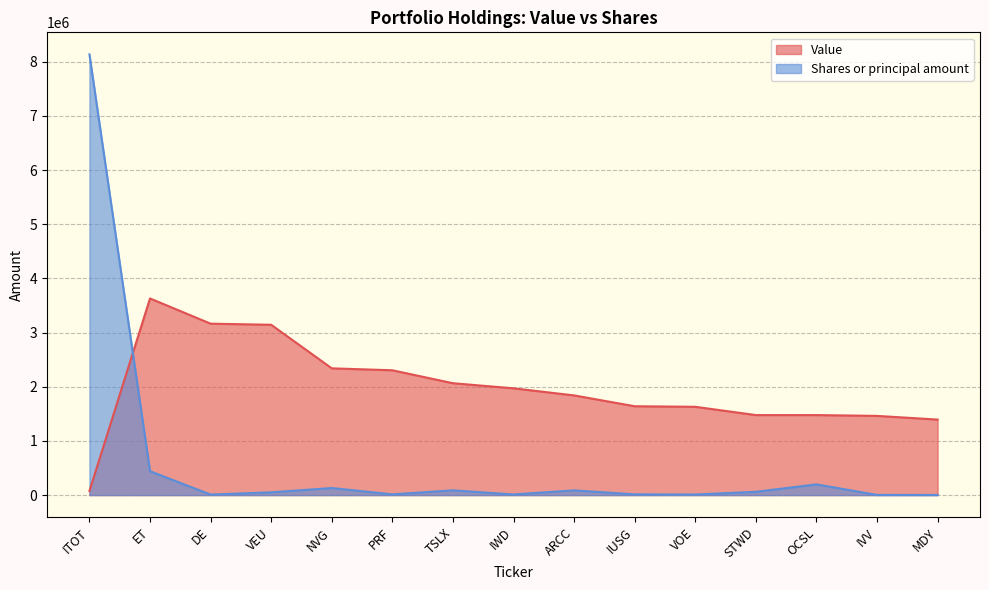

True or false: Value has a value of 3297601 at TSLX.

False